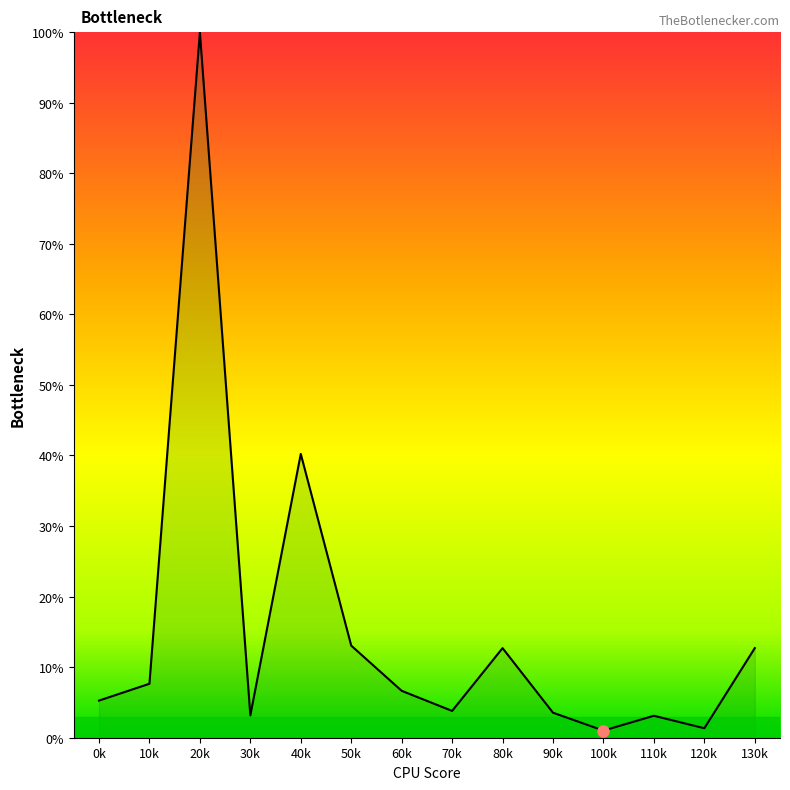

At which label is the value closest to 50?

40k